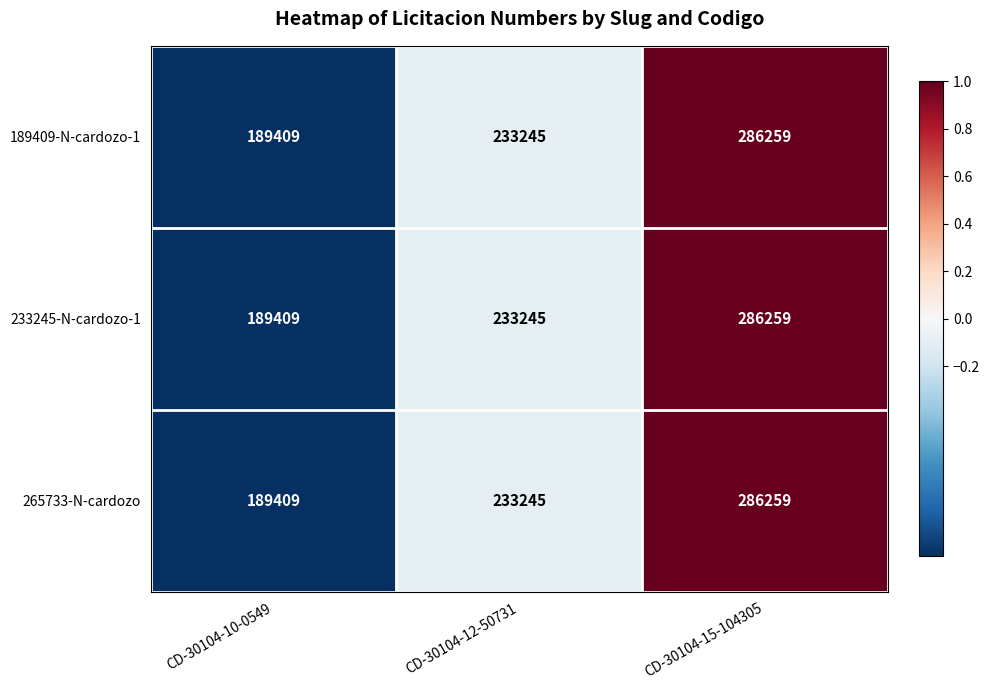

List the labels in order of 265733-N-cardozo value, smallest first.

CD-30104-10-0549, CD-30104-12-50731, CD-30104-15-104305